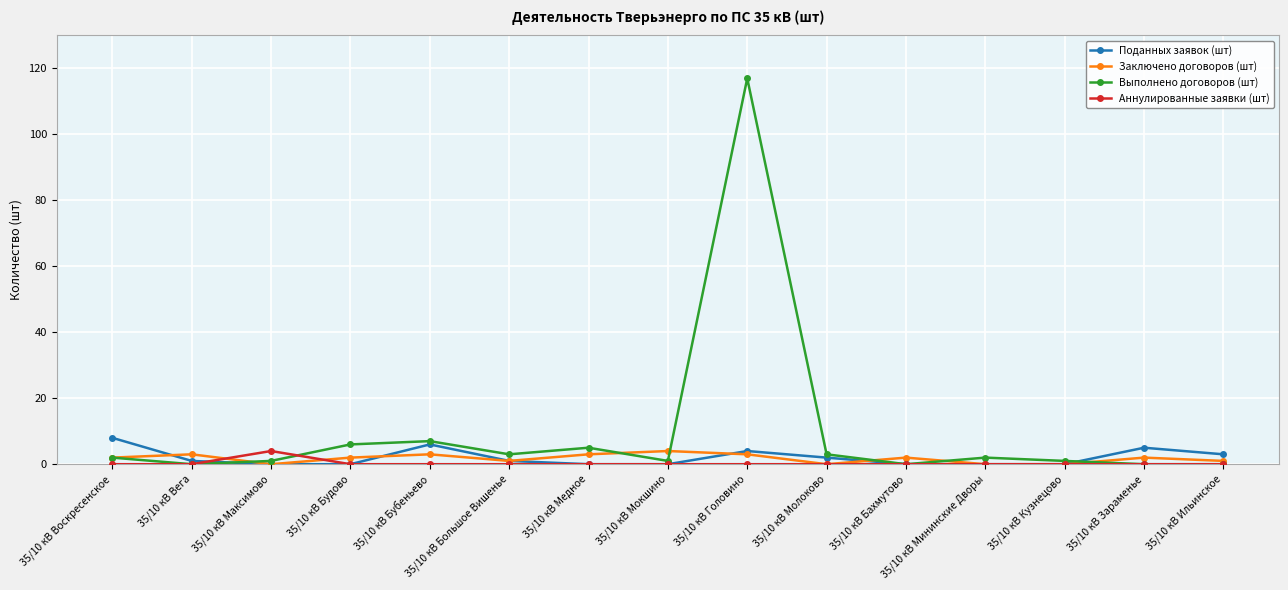

At how many categories does at least one series exceed 17?

1